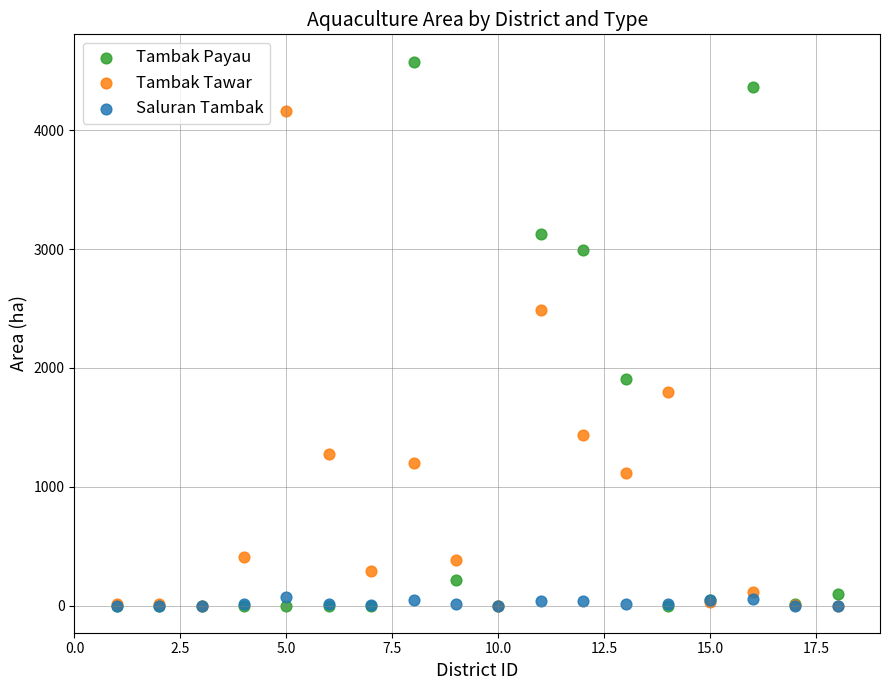

In the Tambak Tawar series, what Y value is closest to 2082?

1799.8